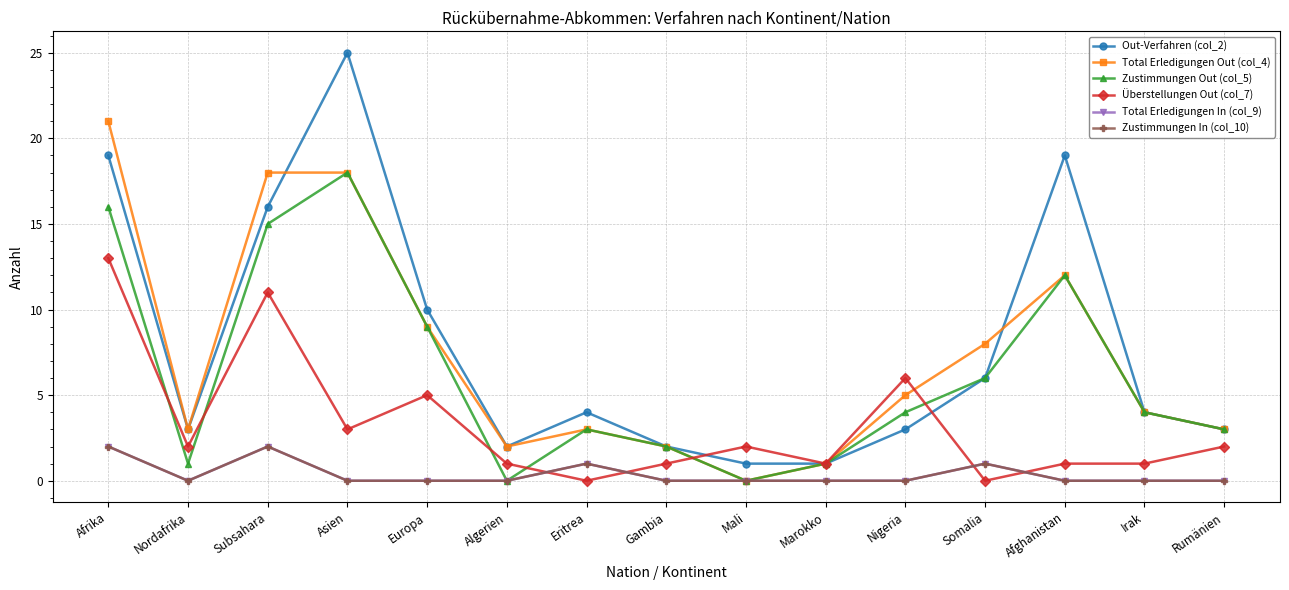

Is this an area chart (filled region under the line)?

No